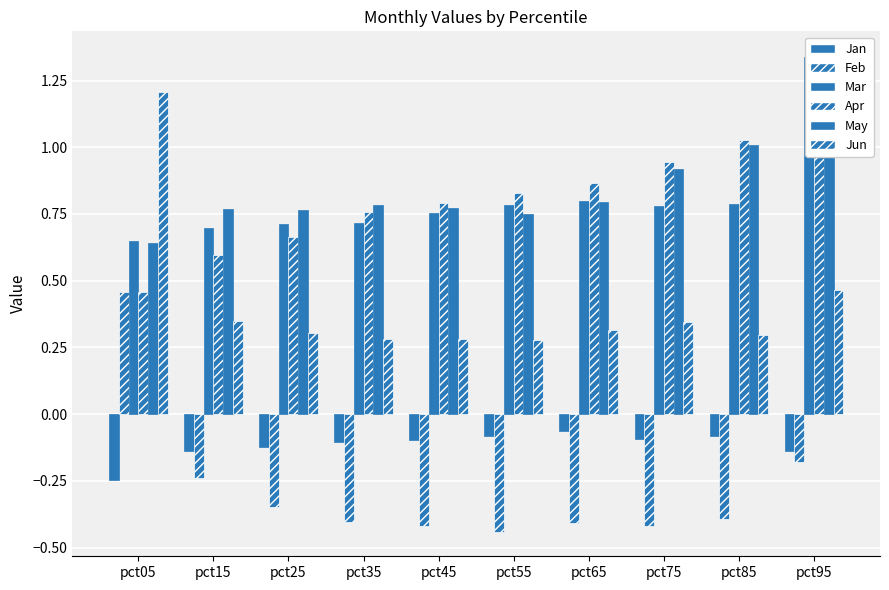

Which series changed the most between pct75 and pct85?

May